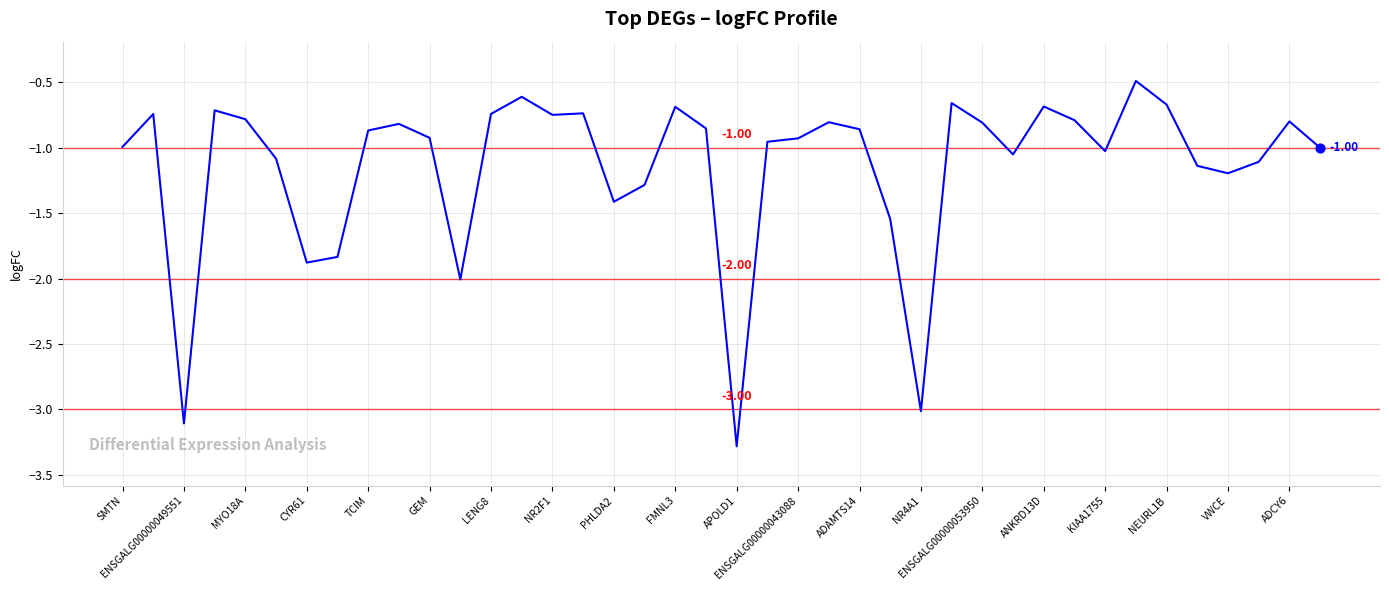

How many lines are shown in the chart?

1